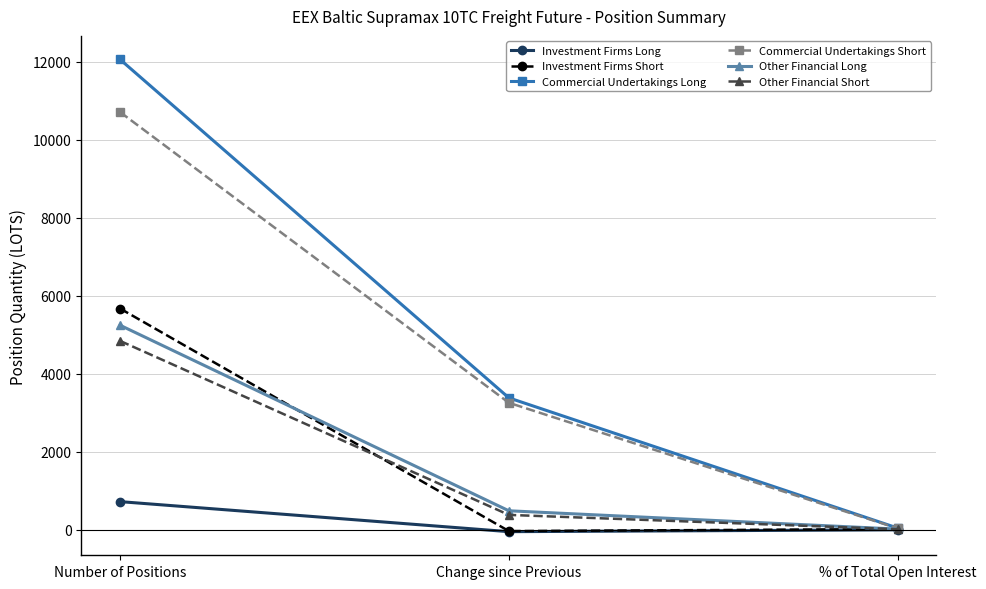

True or false: Commercial Undertakings Short has a value of 7165.5 at Number of Positions.

False